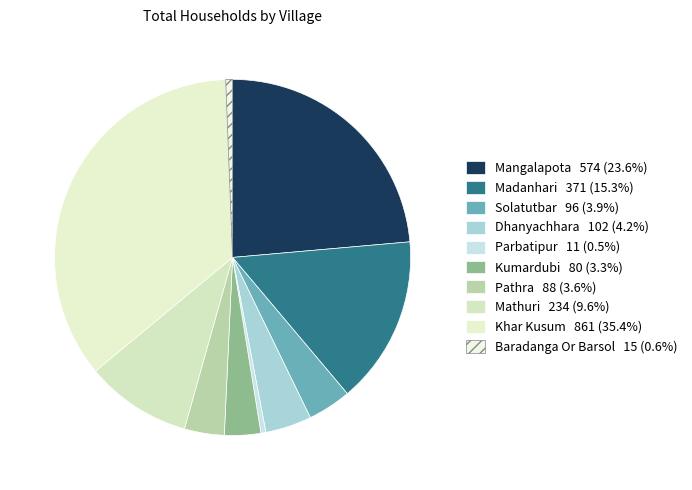

How many slices are in this pie chart?

10